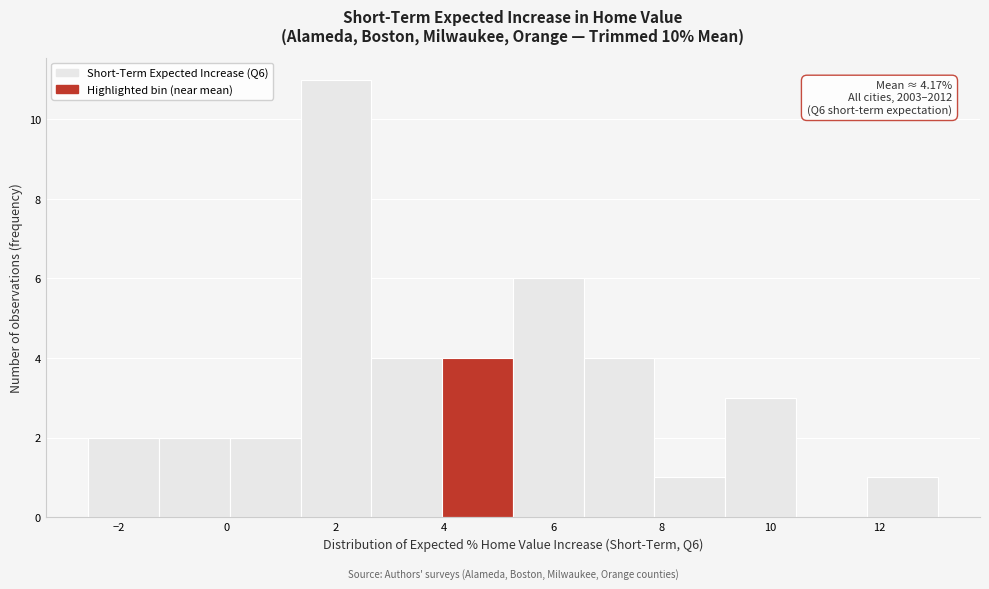

Over which range of the x-axis is the bar tallest?

1.4 to 2.6